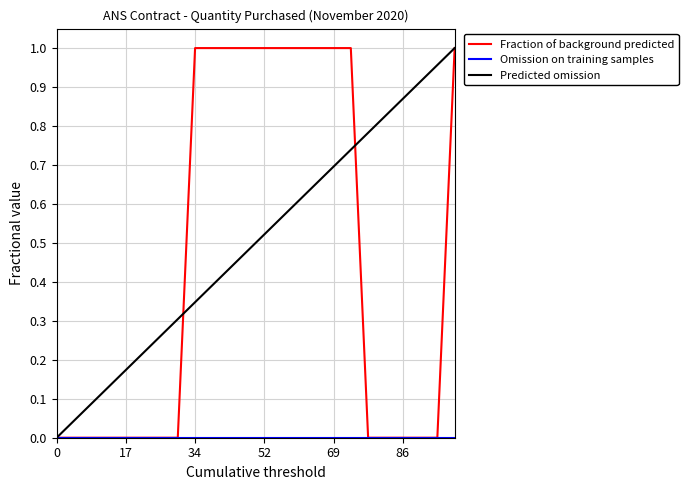

How many lines are shown in the chart?

3